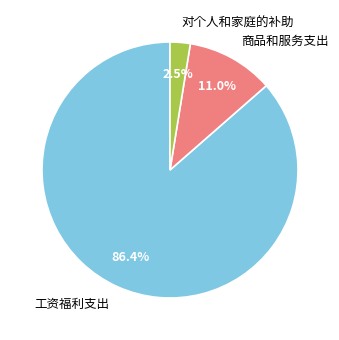

Is there any slice that represents more than half of the pie?

Yes